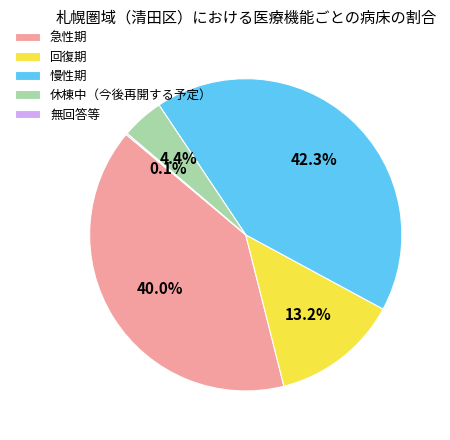

Does any single category account for the majority?

No